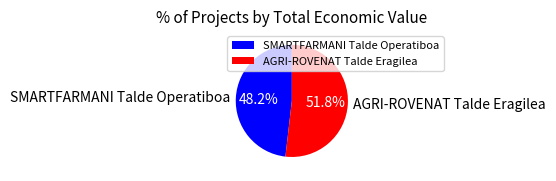

Between AGRI-ROVENAT Talde Eragilea and SMARTFARMANI Talde Operatiboa, which is larger?

AGRI-ROVENAT Talde Eragilea